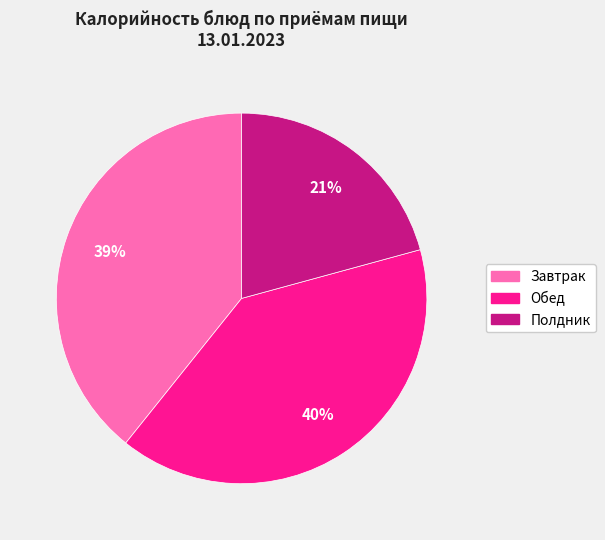

To the nearest percent, what is the difference between the largest and smallest slice percentages?

19%